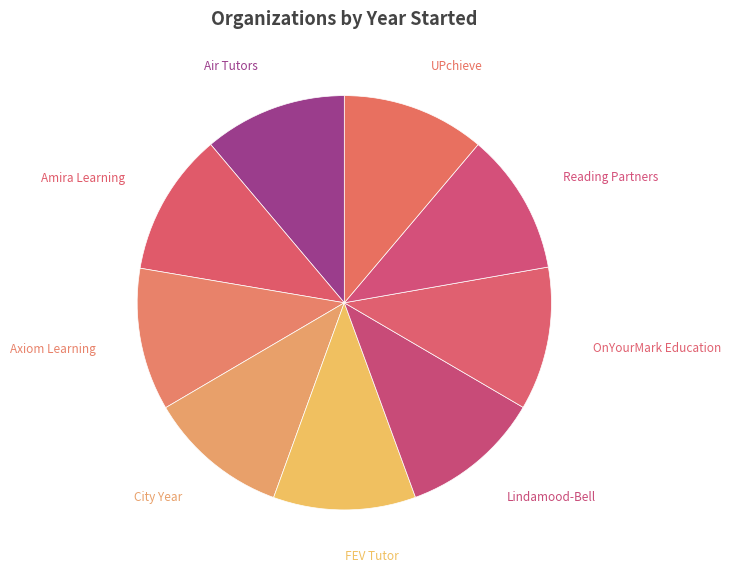

Is it true that Amira Learning is 11% of the pie?

True